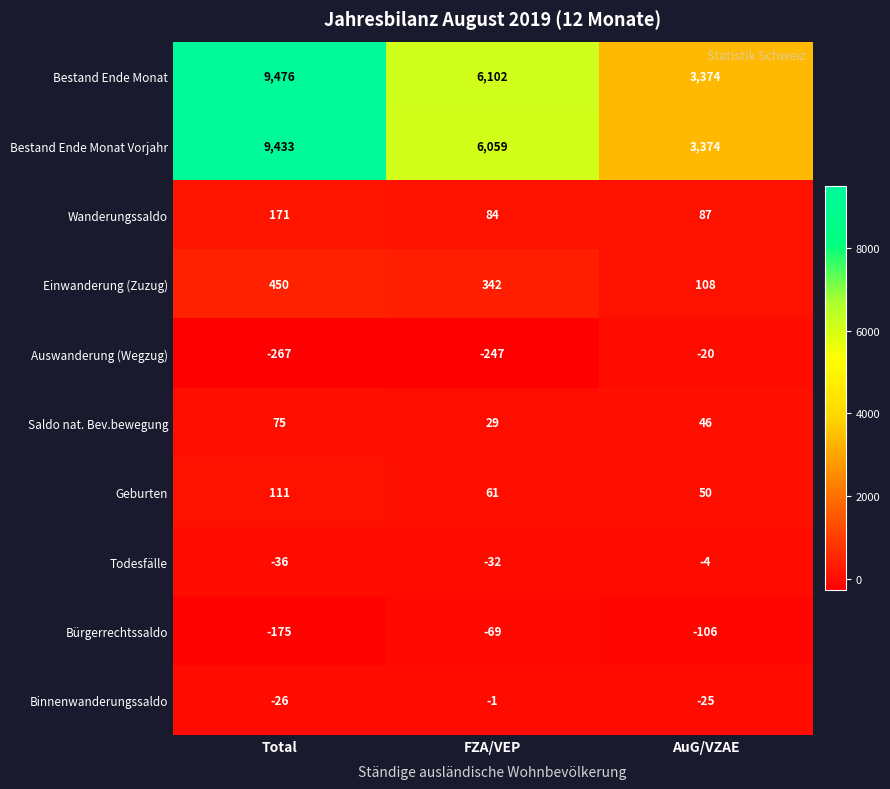

What is the approximate value of Einwanderung (Zuzug) at Total, to the nearest 10?

450